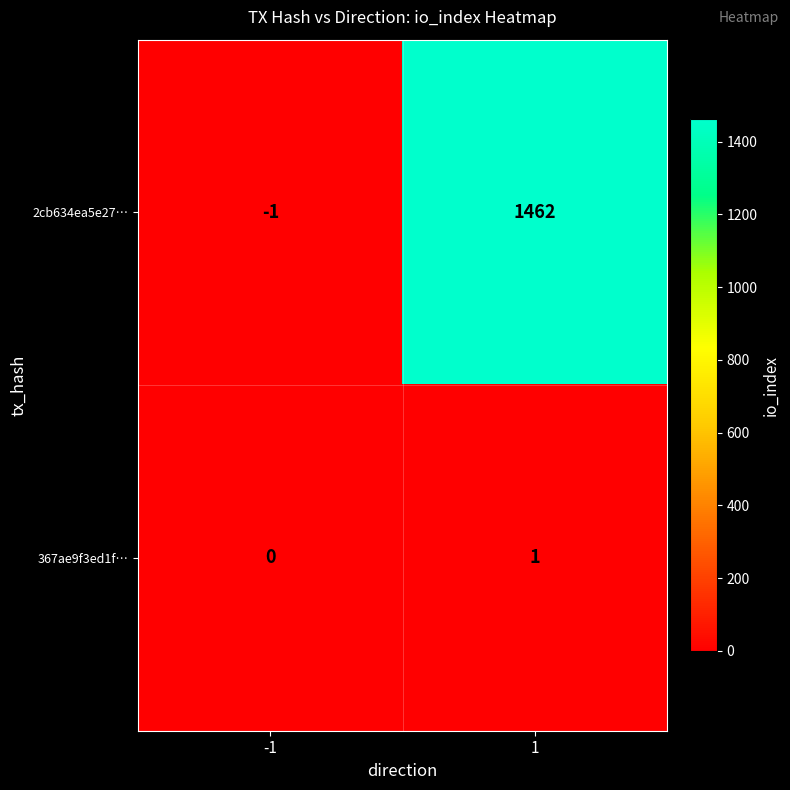

What is the greatest value displayed?

1462